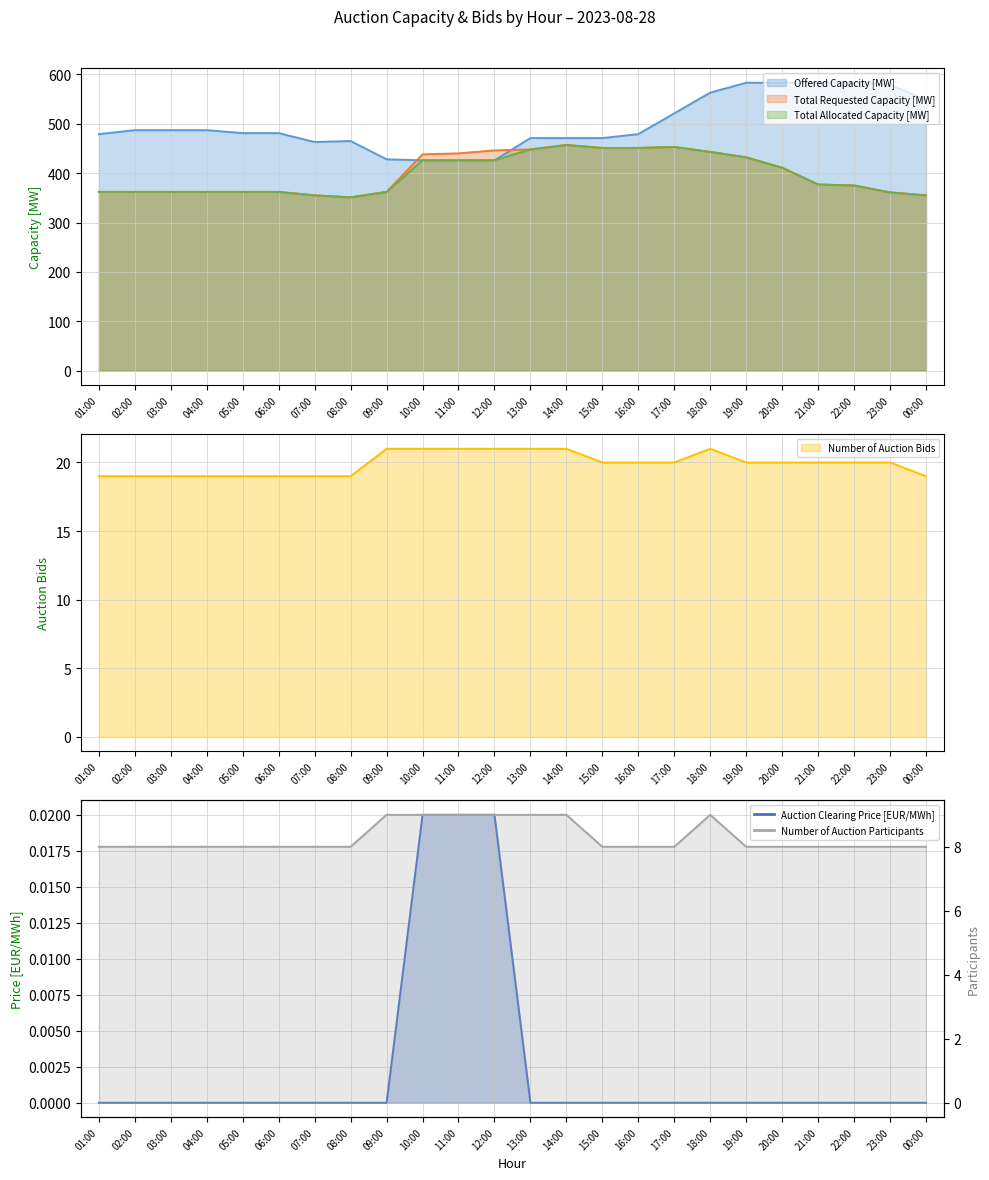

Which category has the highest value in the Number of Auction Bids series?

09:00